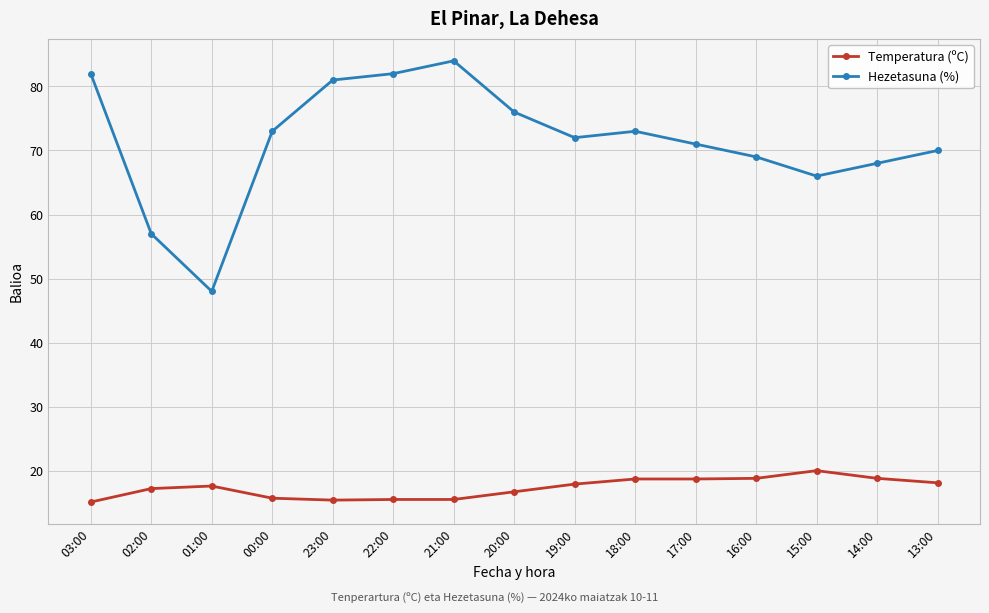

In Hezetasuna (%), how many points are lower than both neighbors (excluding endpoints)?

3